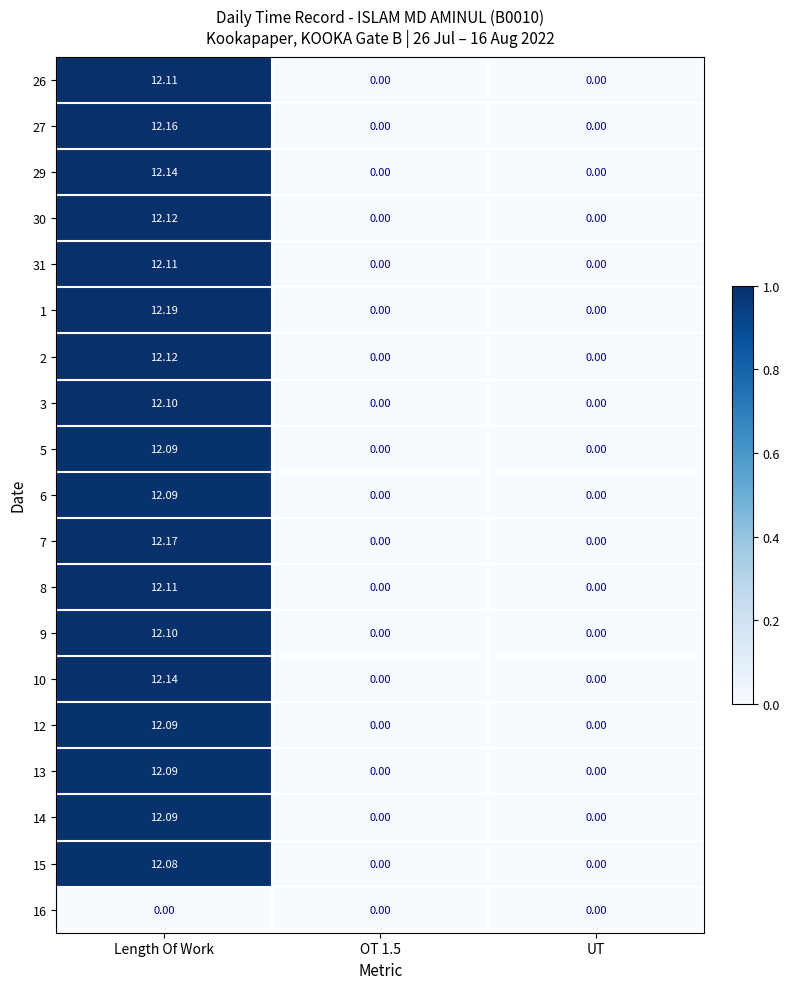

Which label corresponds to the largest value in the chart?

Length Of Work